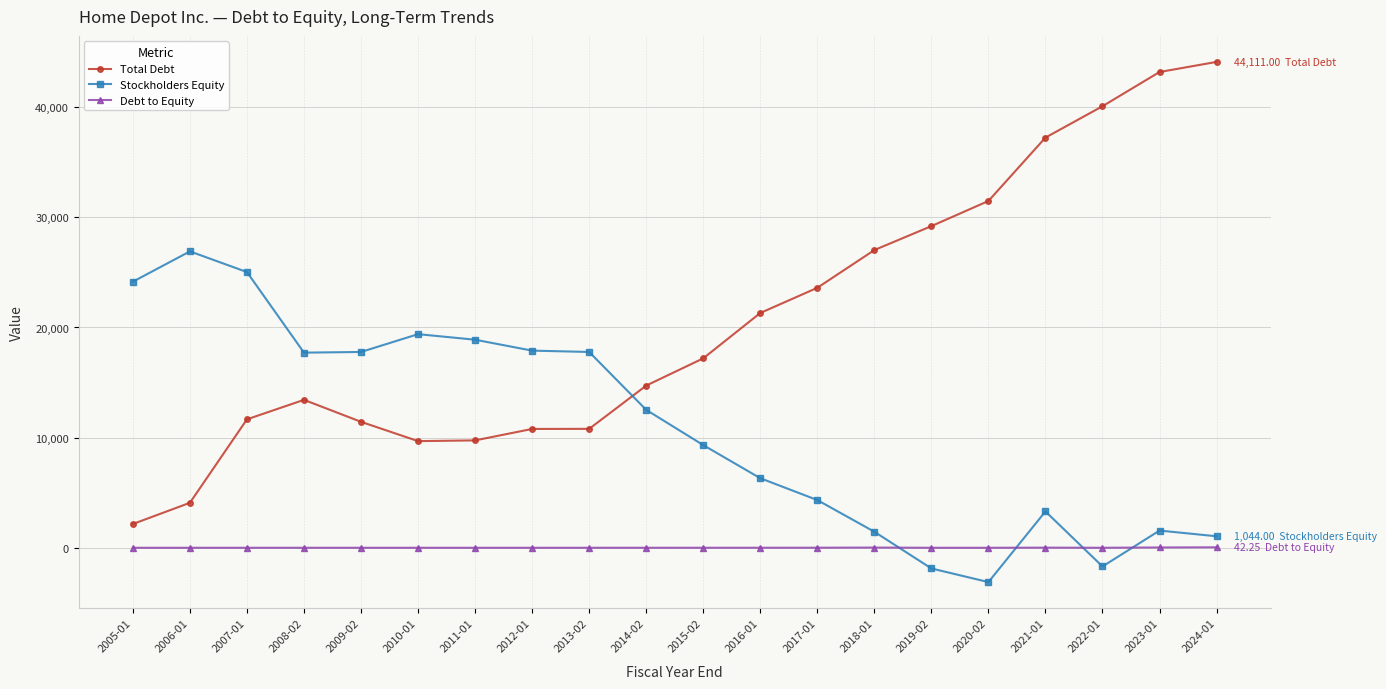

What is the difference between the maximum and minimum values in the Total Debt series?

41952.0